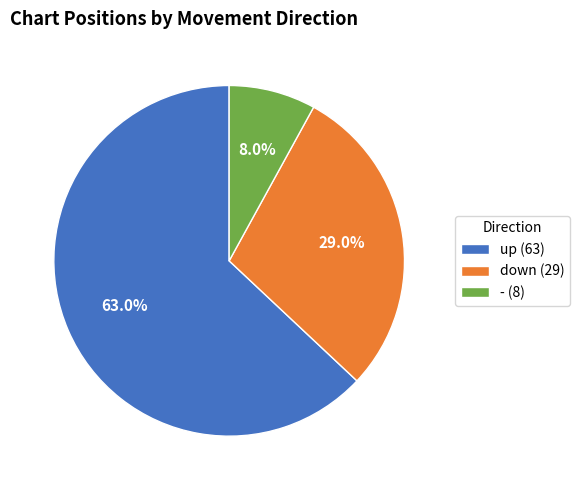

Is it true that down is 34% of the pie?

False